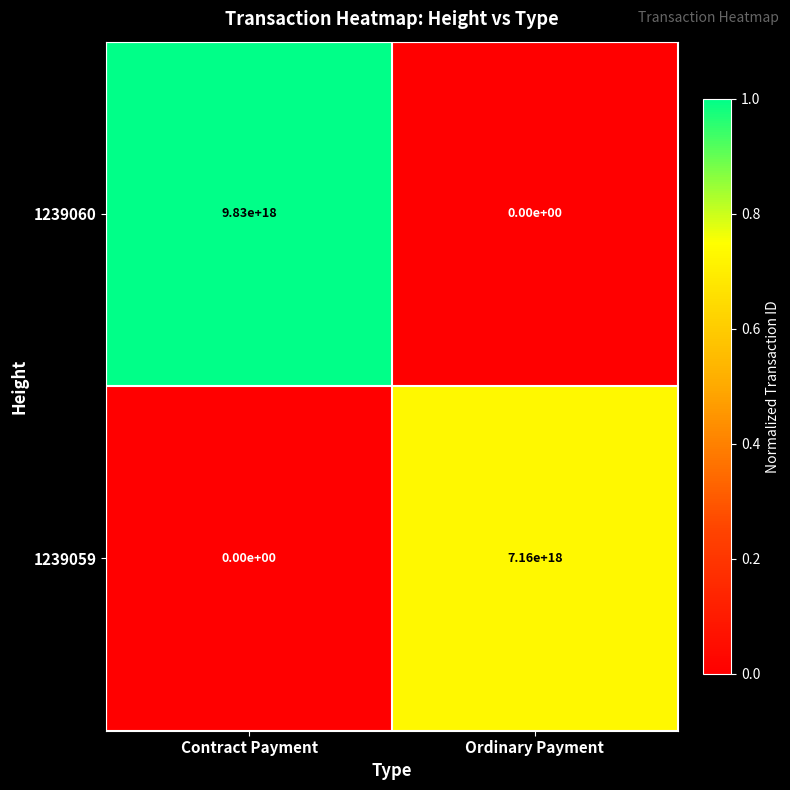

At which category does the chart reach its peak across all series?

Contract Payment